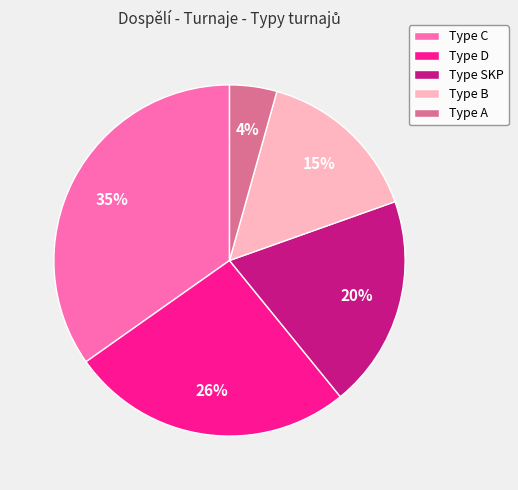

To the nearest percent, what is the average slice percentage?

20%